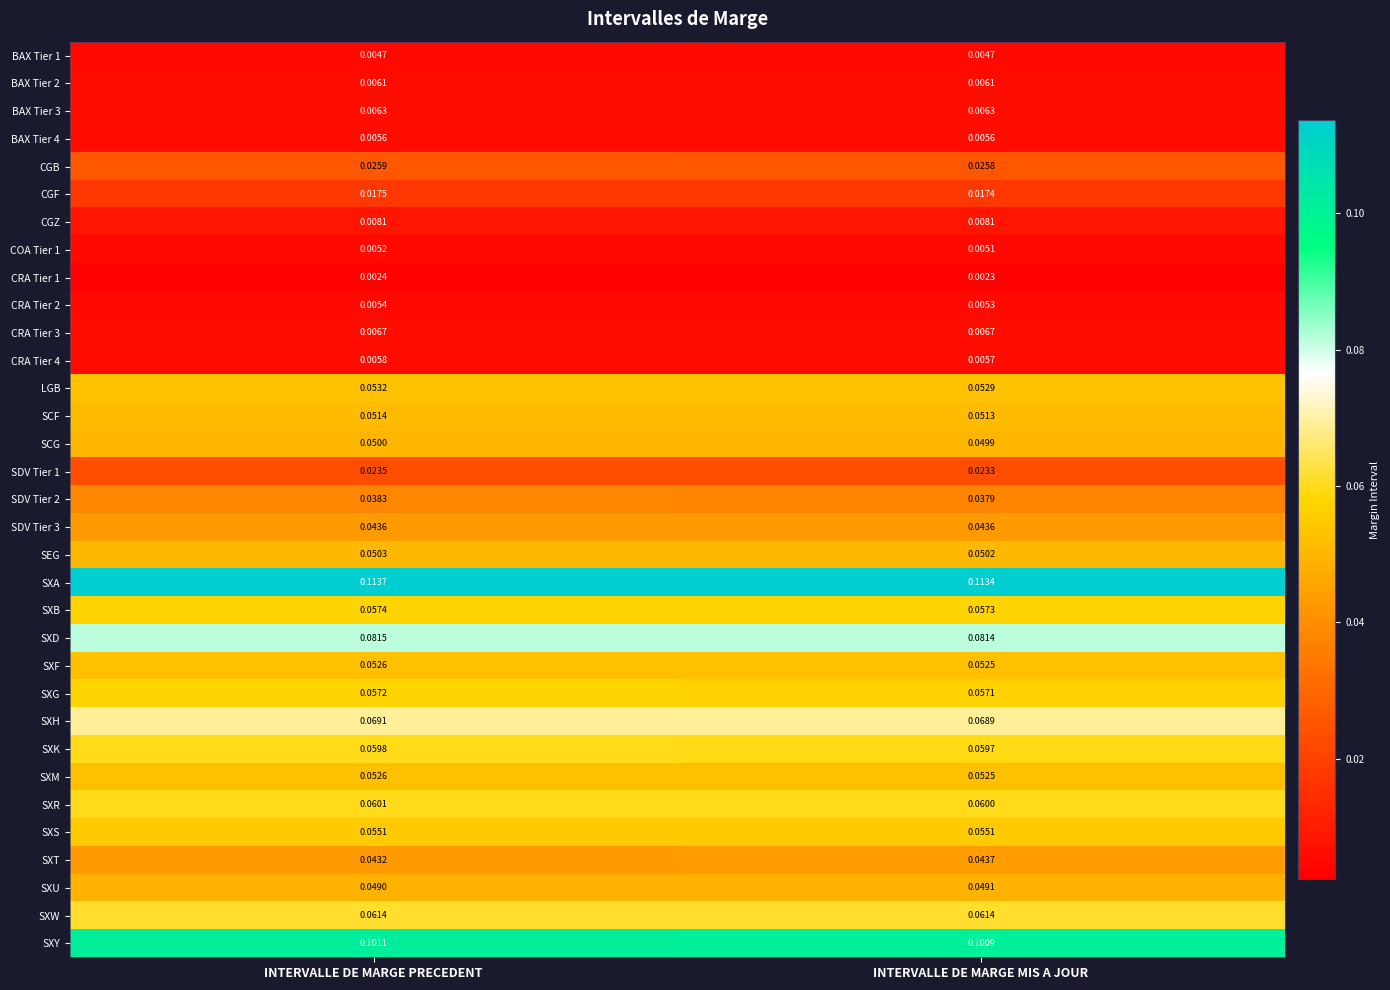

List the labels in order of SXB value, largest first.

INTERVALLE DE MARGE PRECEDENT, INTERVALLE DE MARGE MIS A JOUR